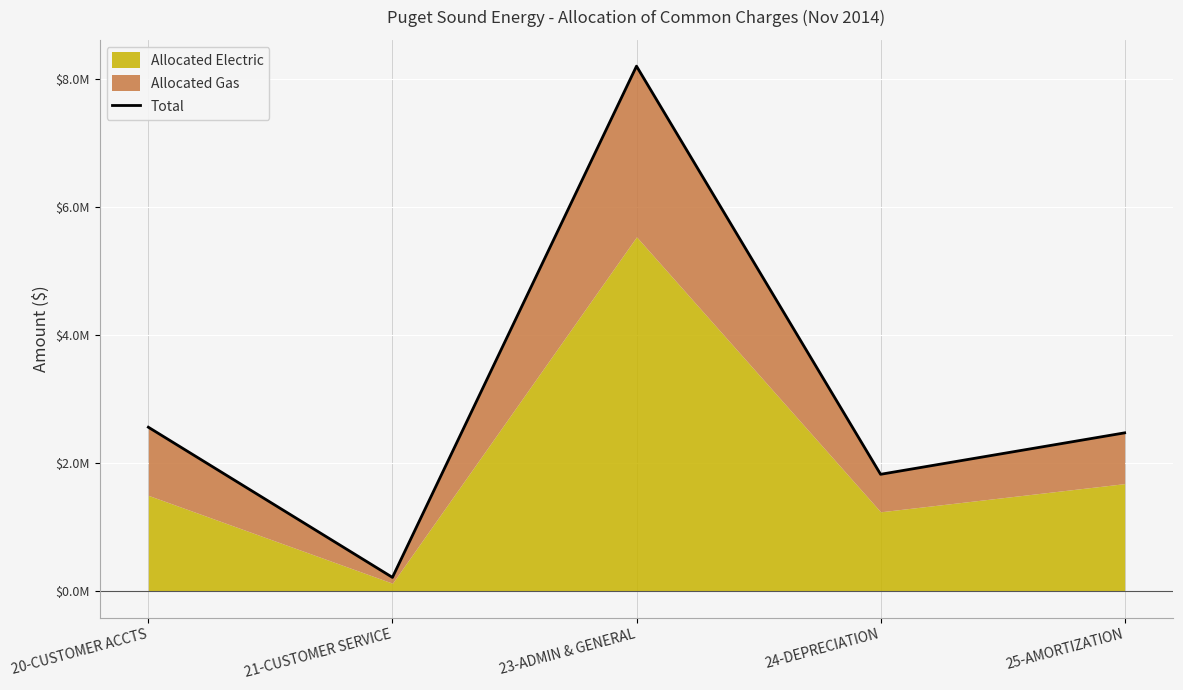

What value does the data have at 23-ADMIN & GENERAL?

8196297.5